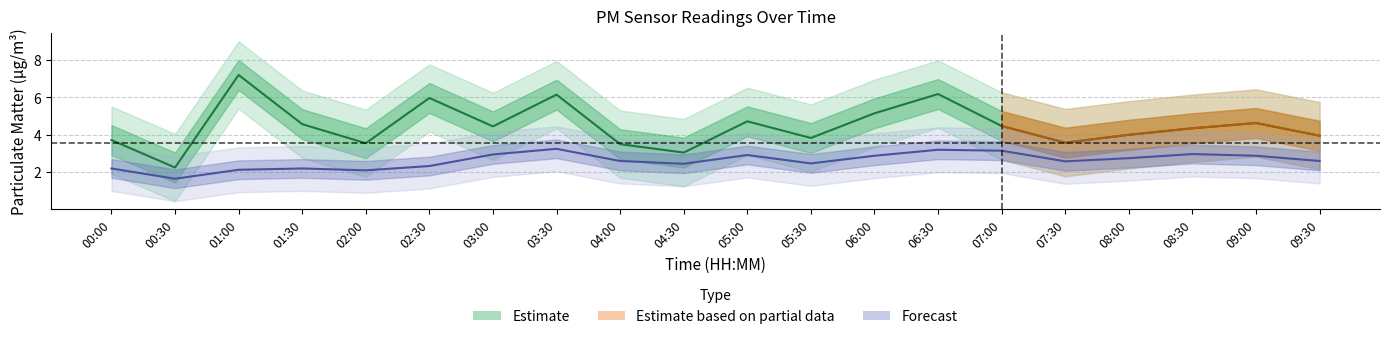

What is the spread (max minus min) of values at 03:30?

2.9